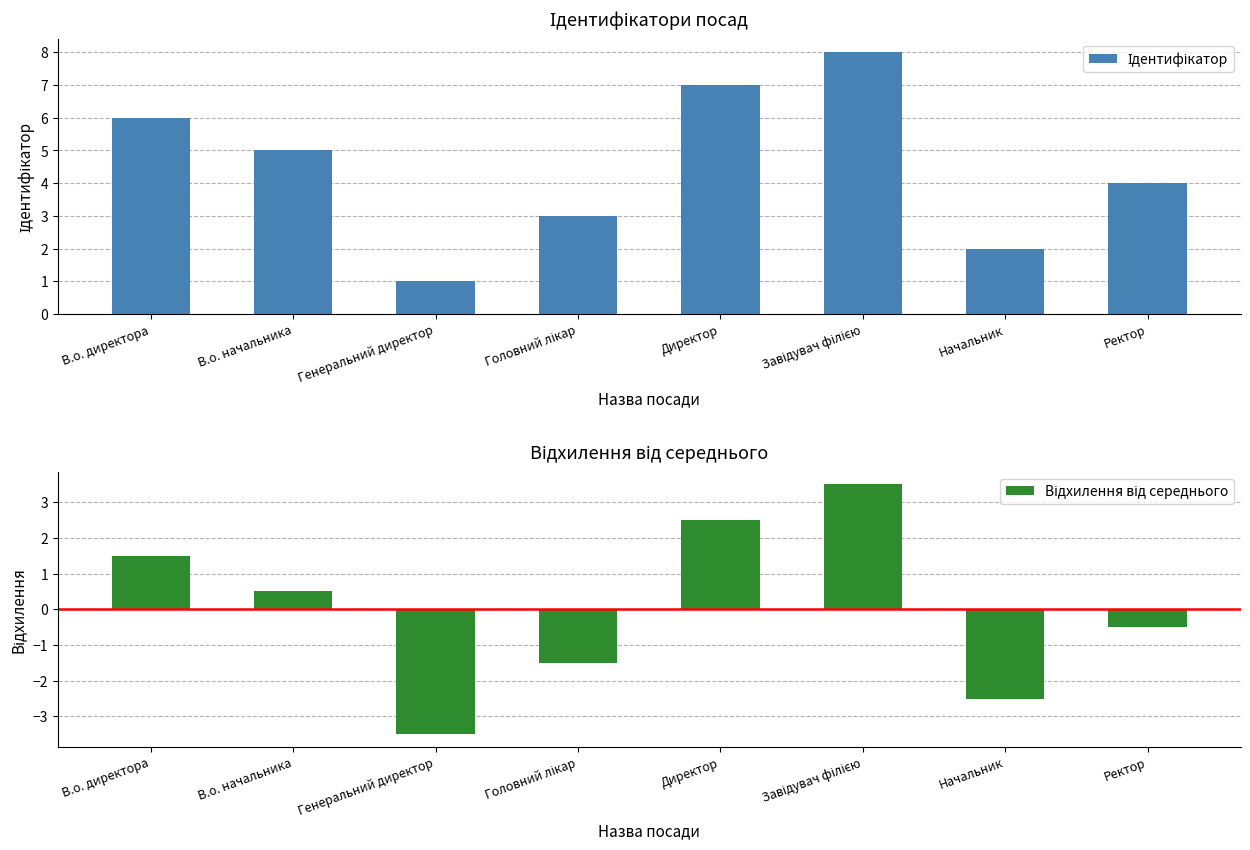

What is the smallest value displayed?

-3.5